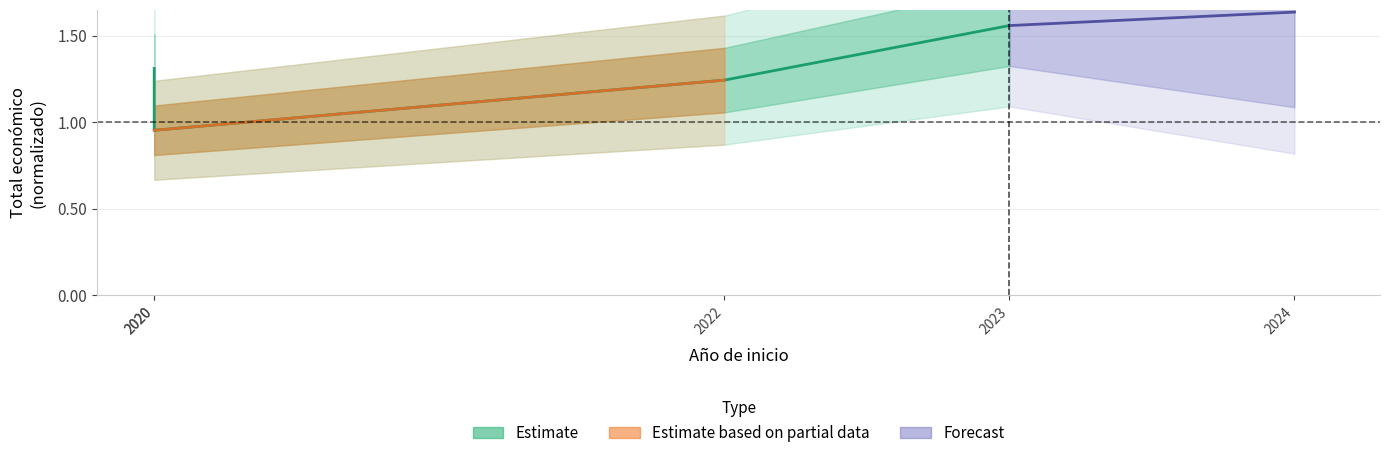

Where does the data first go above 1?

2020